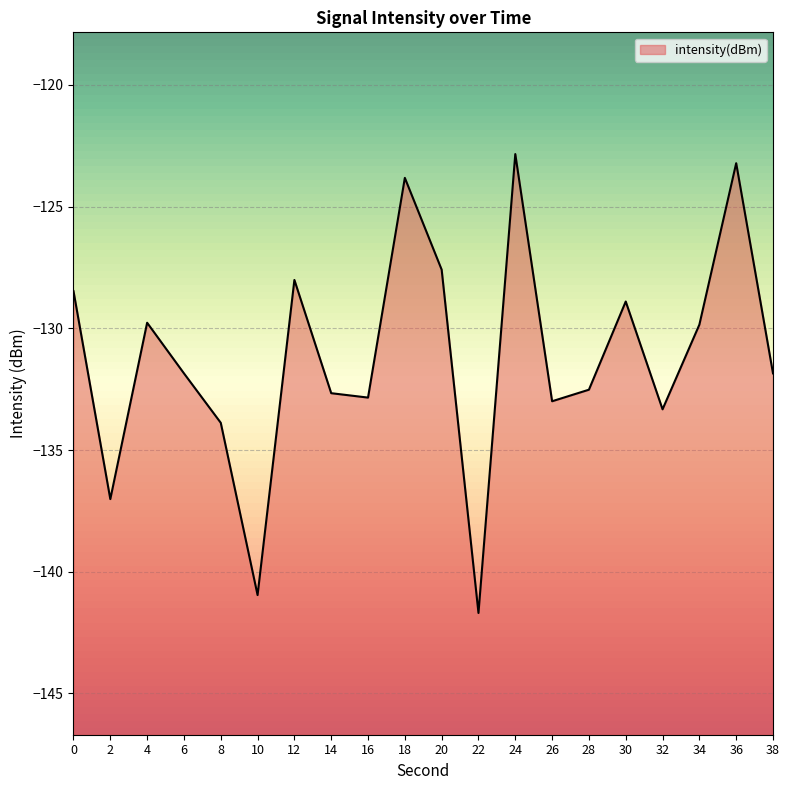

Between 4 and 22, which is larger?

4